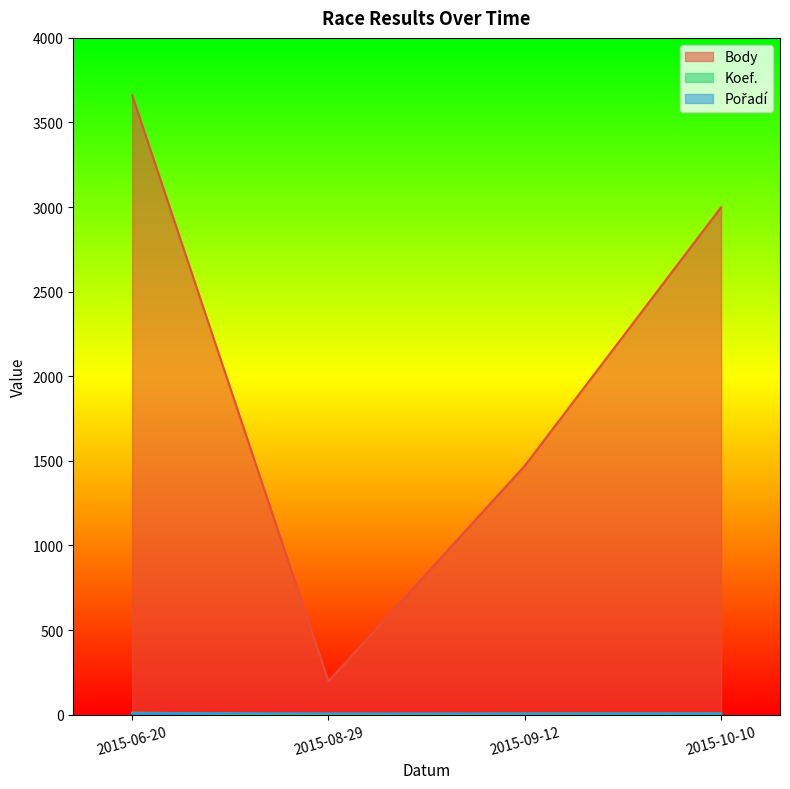

Does the chart have visible grid lines?

No